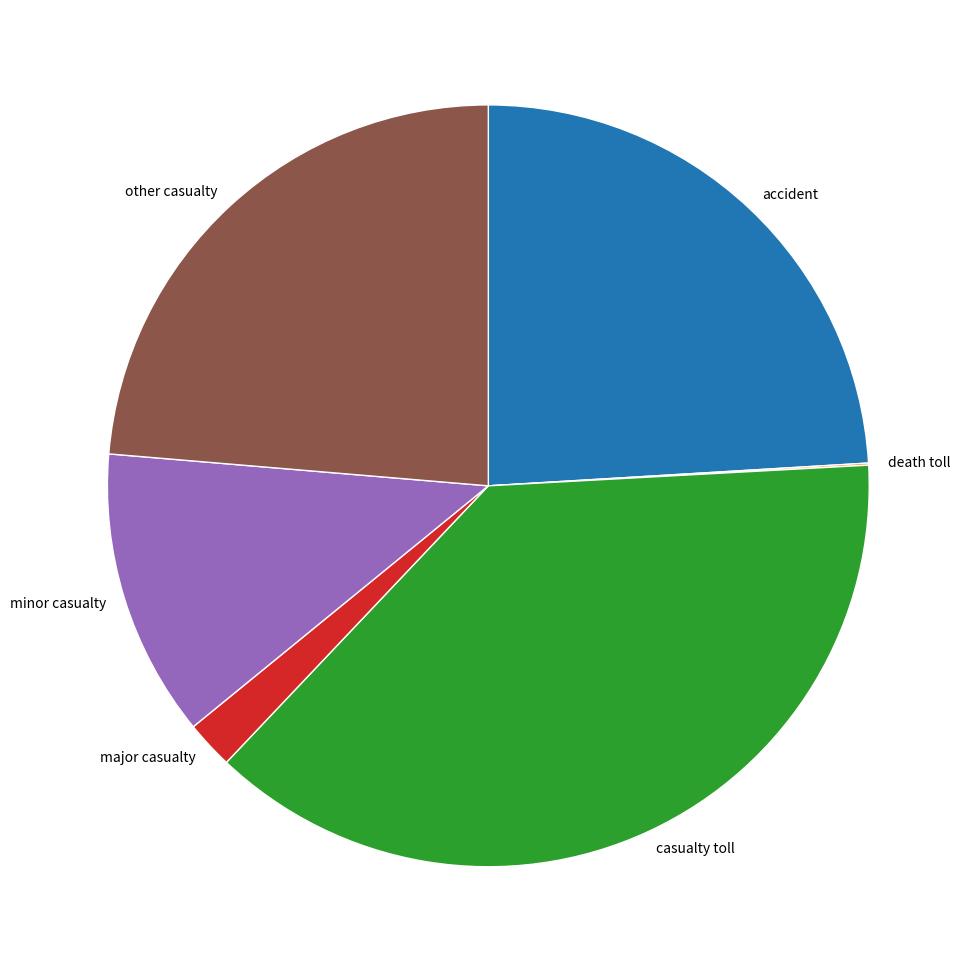

Approximately how many times larger is the value at other casualty compared to accident?

1.0